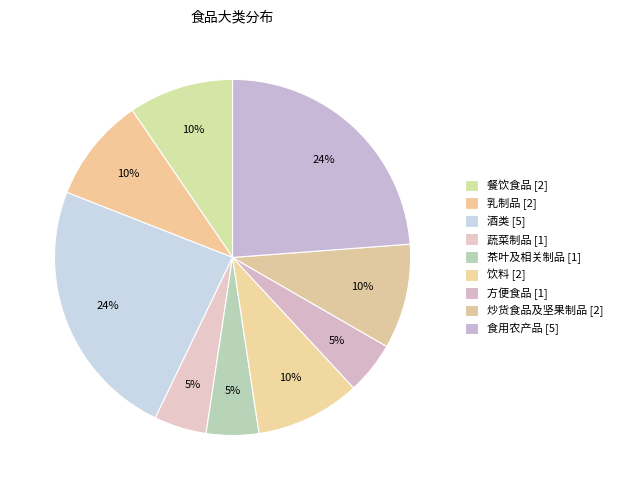

The 蔬菜制品 slice represents 5% of the pie. True or false?

True